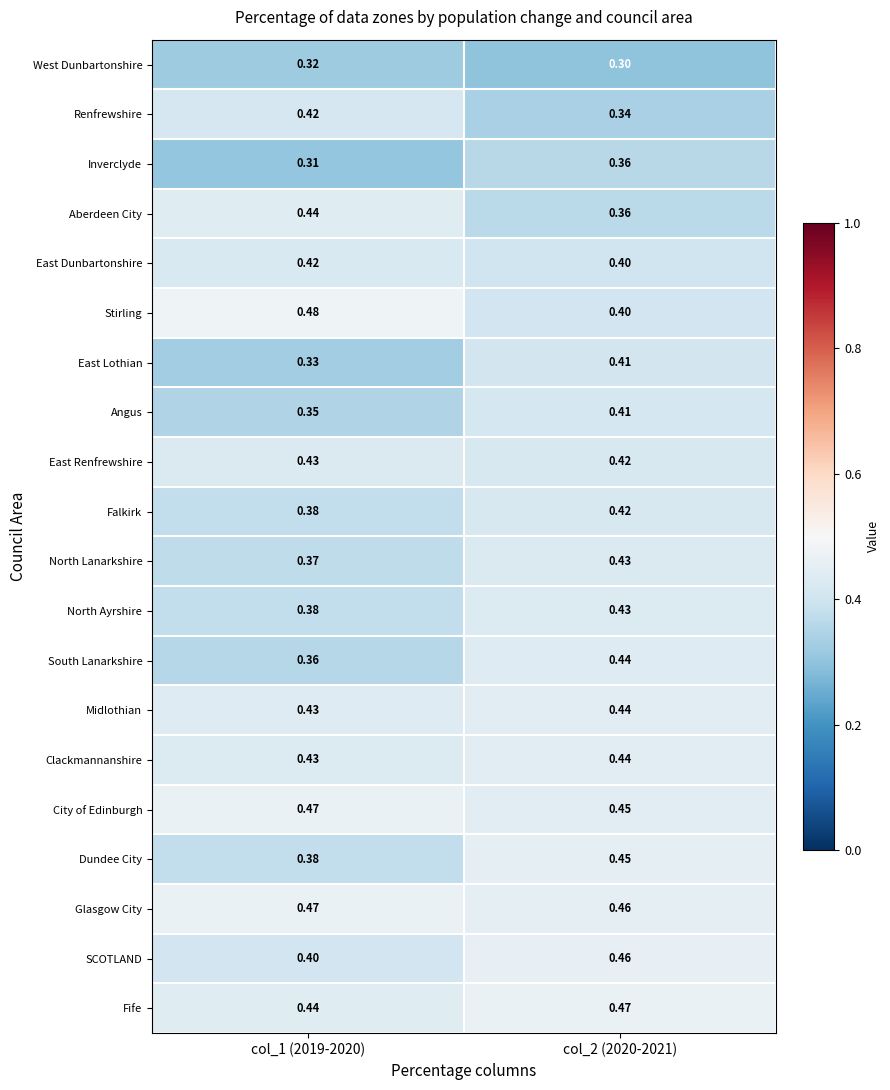

Which series has the largest total across all categories?

Glasgow City